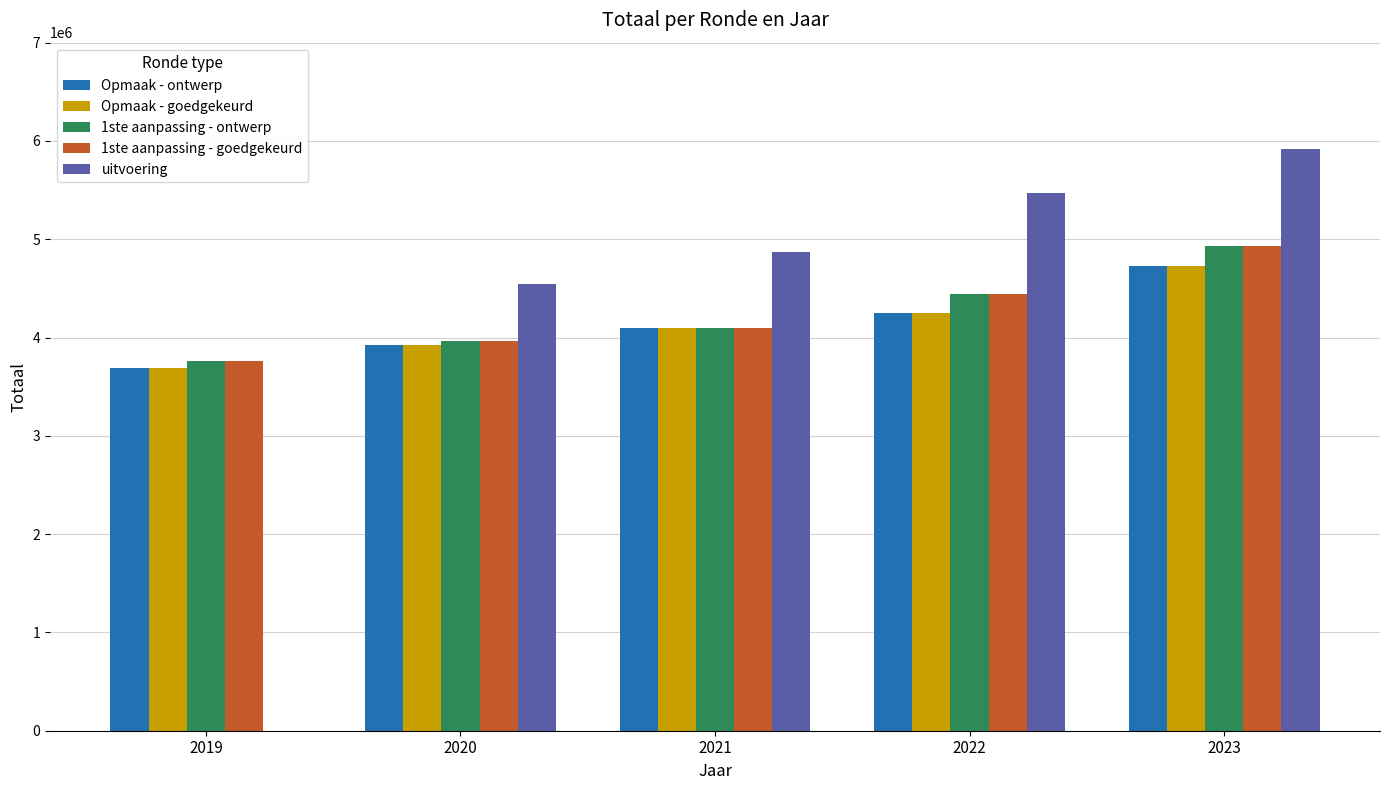

Is the value of uitvoering at 2021 greater than the value of Opmaak - goedgekeurd at 2019?

Yes